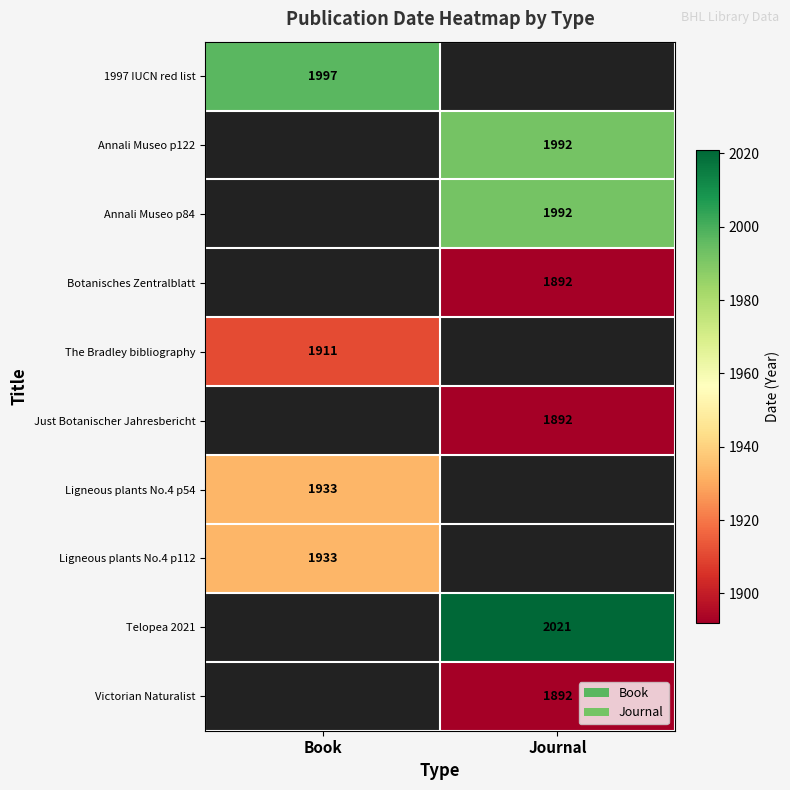

At how many categories does at least one series exceed 1943?

2